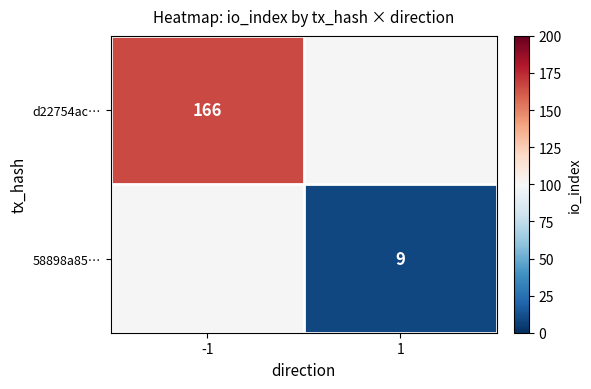

Is the value of 58898a85… at 1 greater than the value of d22754ac… at -1?

No